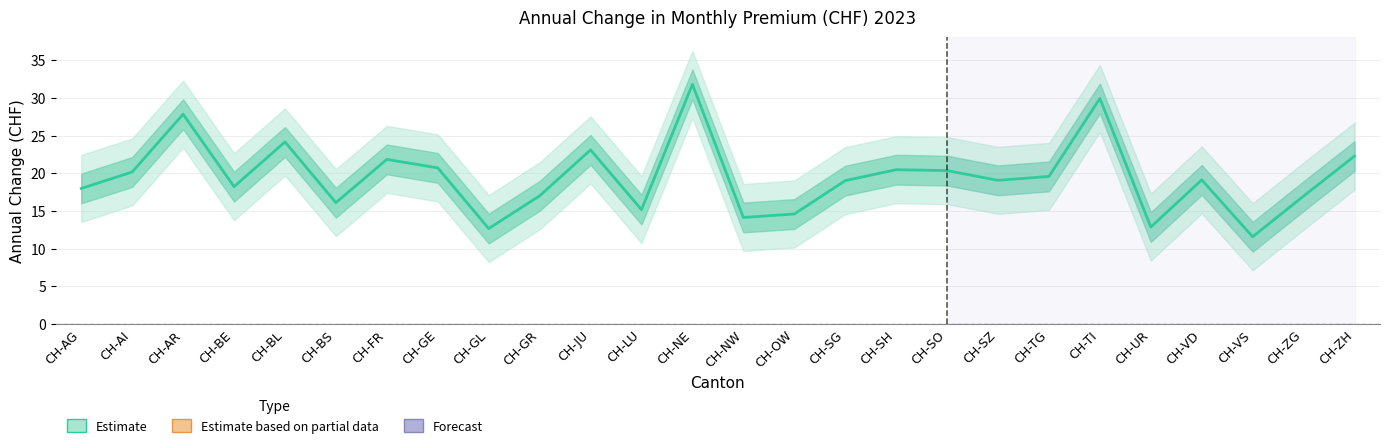

What is the change in value from CH-AG to CH-VD?

+1.1